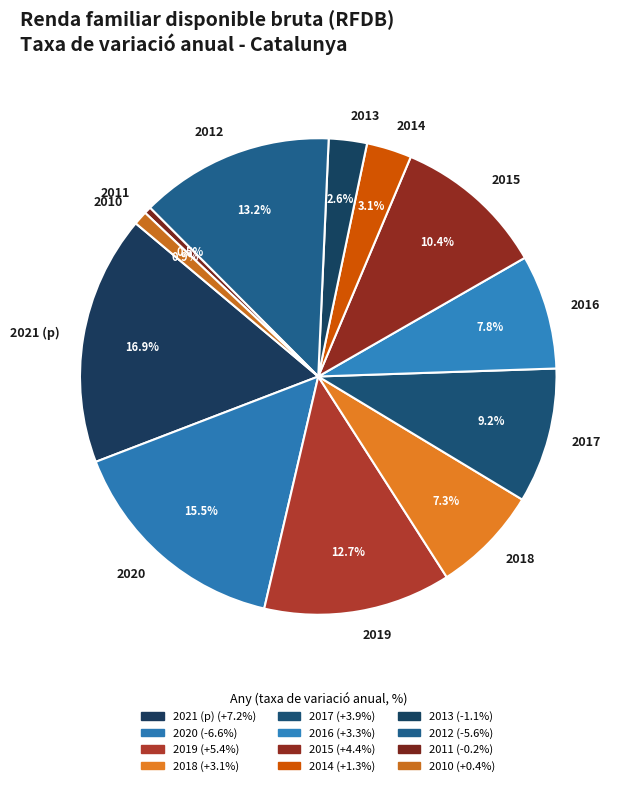

How many slices are in this pie chart?

12